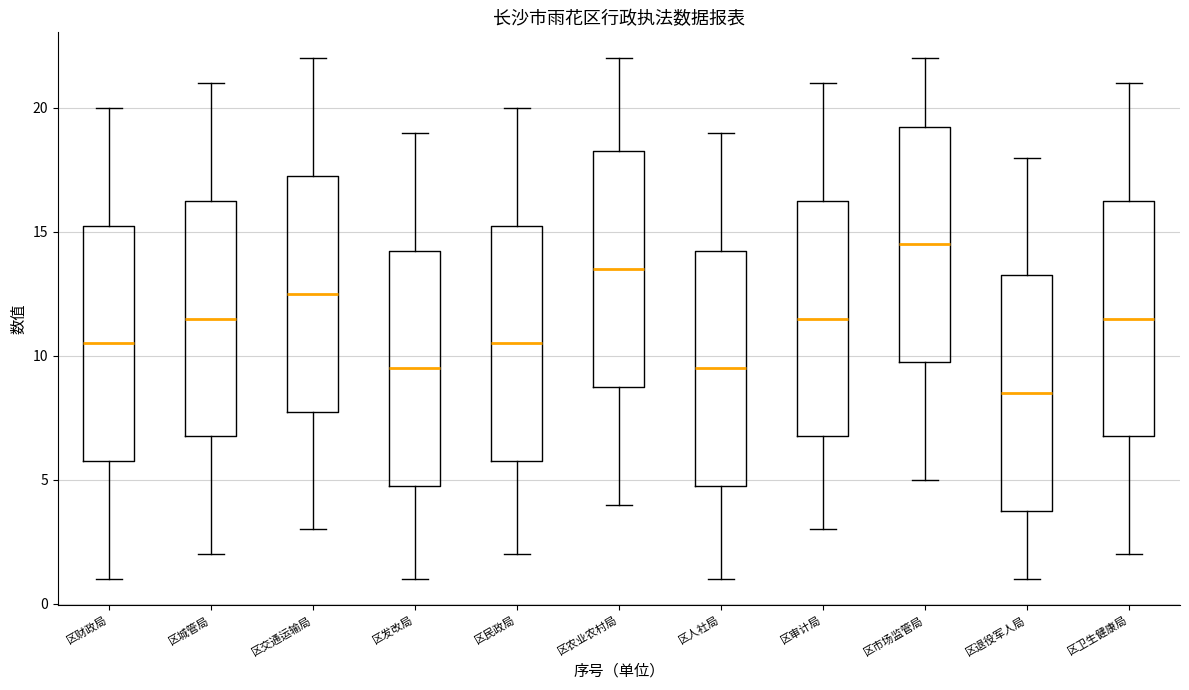

Where does the lower whisker of the box for 区卫生健康局 end on the y-axis? The values are not printed on the chart, so give them approximately, as read against the axis.

2.0